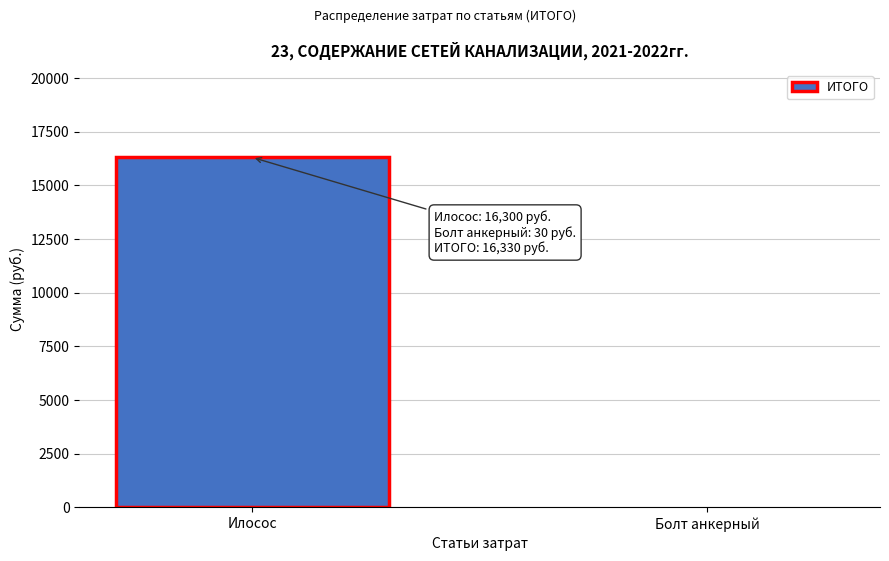

Reading left to right, list all the values displayed in this chart.

Илосос=16300	Болт анкерный=30